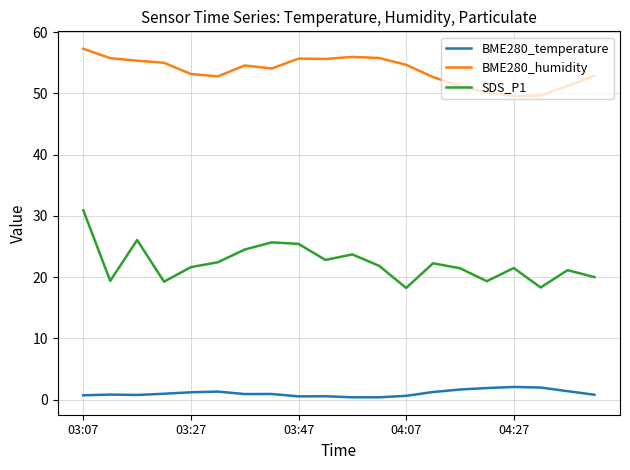

Which series has the largest total across all categories?

BME280_humidity